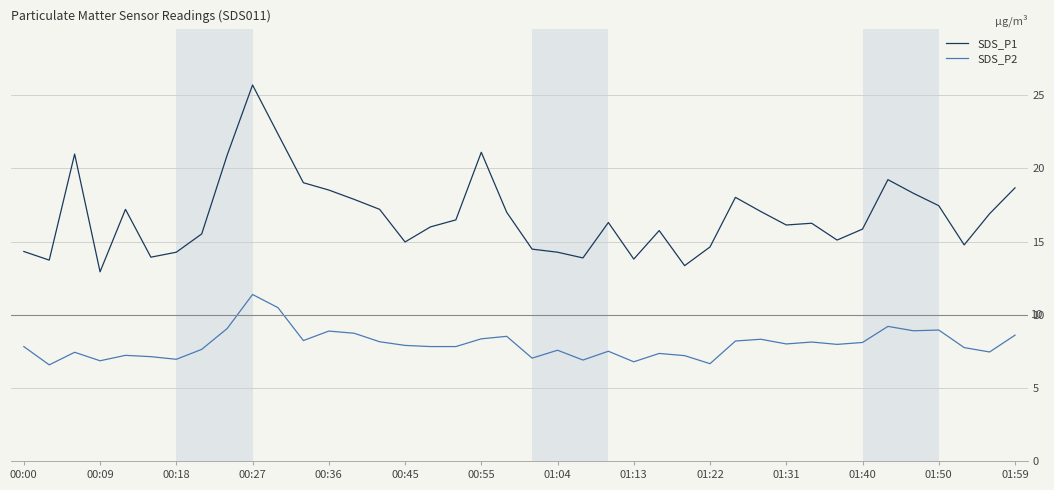

True or false: SDS_P2 and SDS_P1 cross at least once.

False